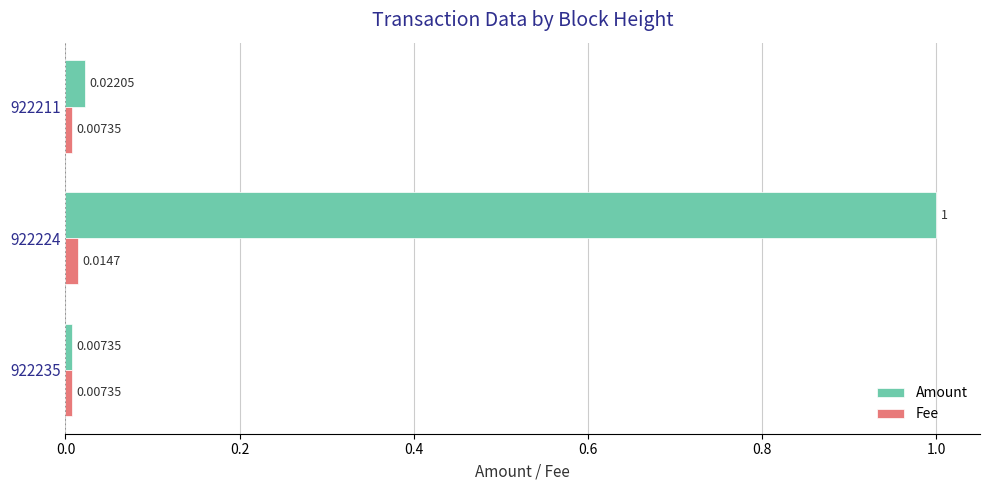

Which series has the widest spread of values?

Amount